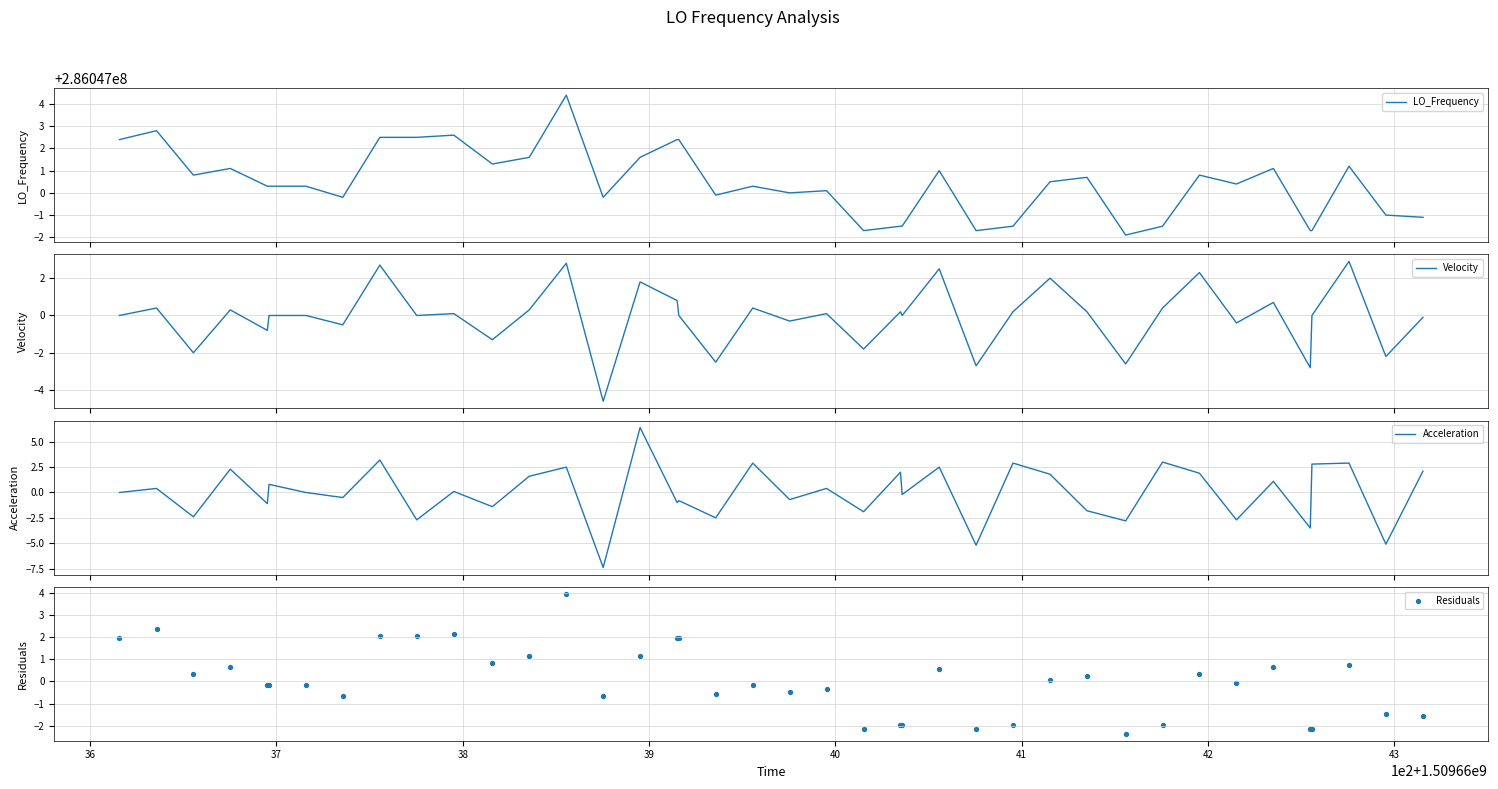

Which series reaches the minimum Y coordinate?

Acceleration